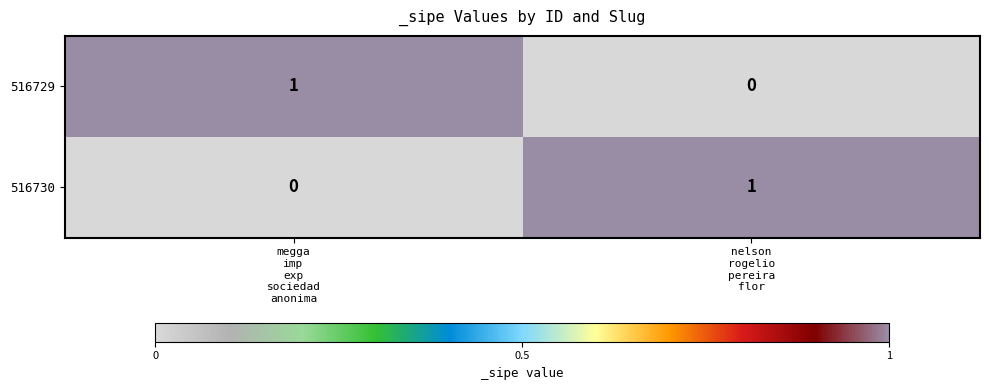

Reading left to right, what are all the values shown in this chart?

516729: 1	0
516730: 0	1